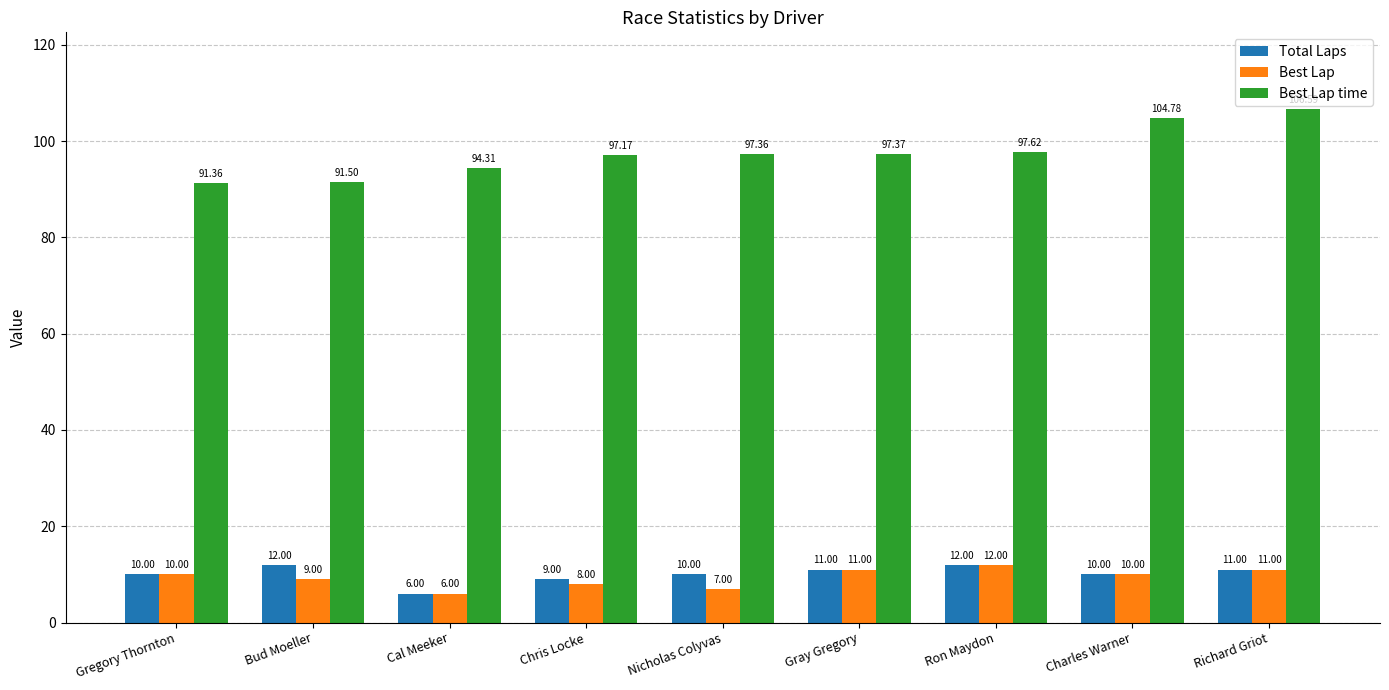

Does the chart contain any negative values?

No